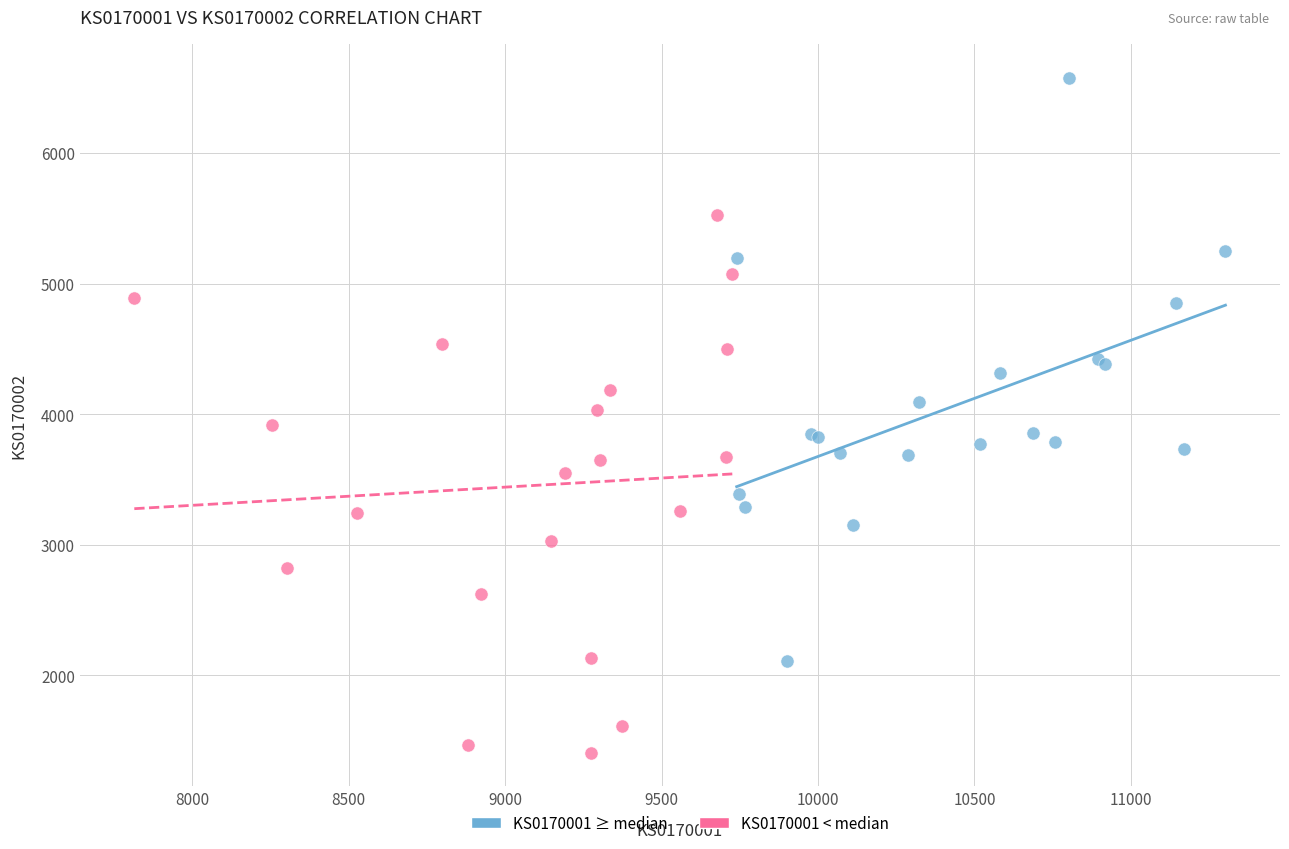

Which series contains the highest Y value?

KS0170001 ≥ median